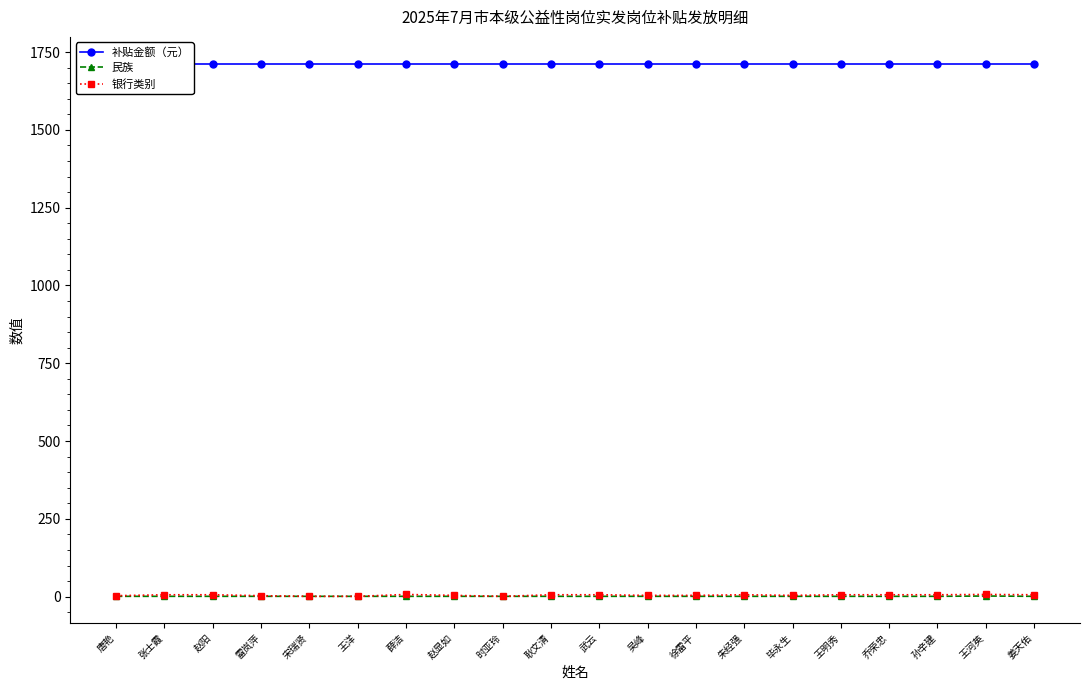

Which category has the lowest value across all series?

唐艳